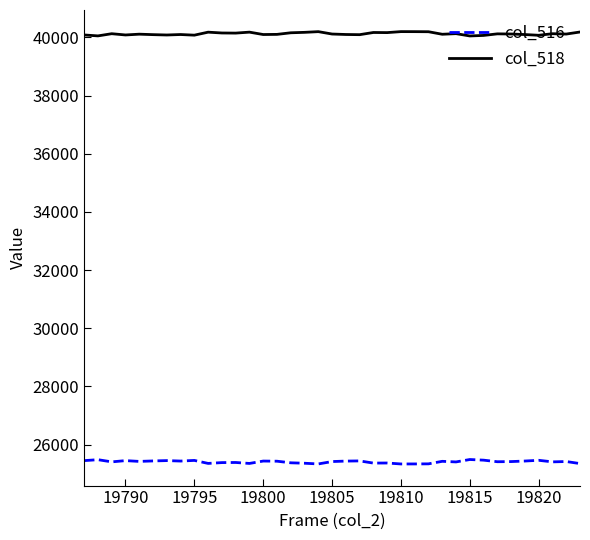

Rank the series by their average value, from lowest to highest.

col_516, col_518